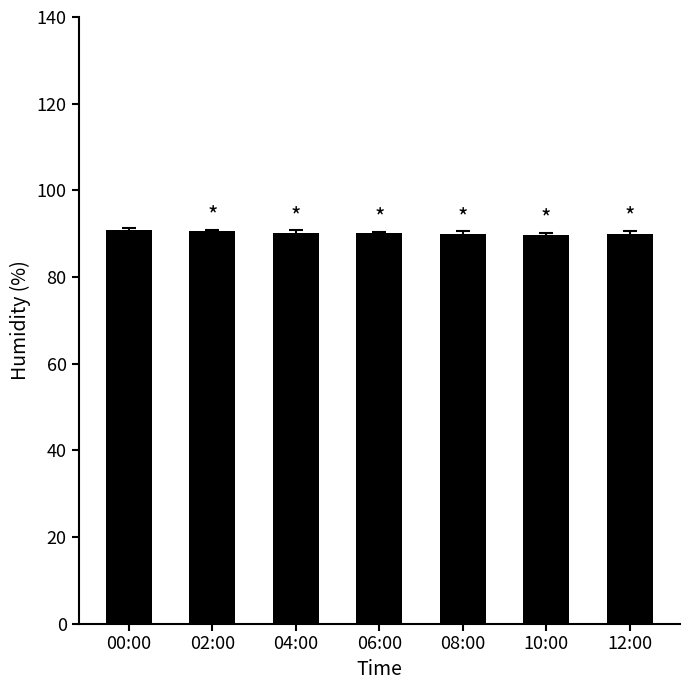

What is the smallest value displayed?

89.8